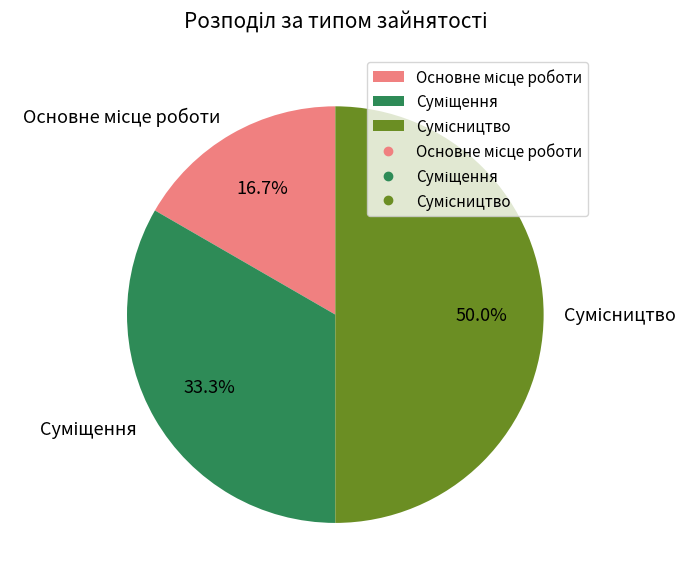

How many slices are in this pie chart?

3